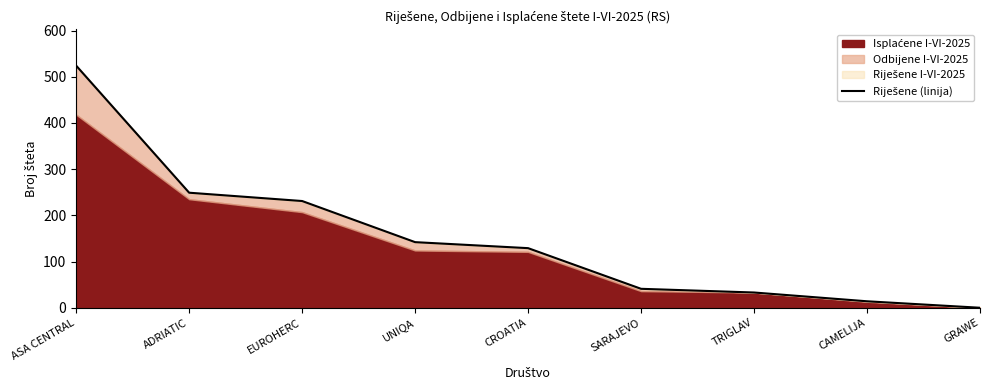

How many values exceed 129?

4